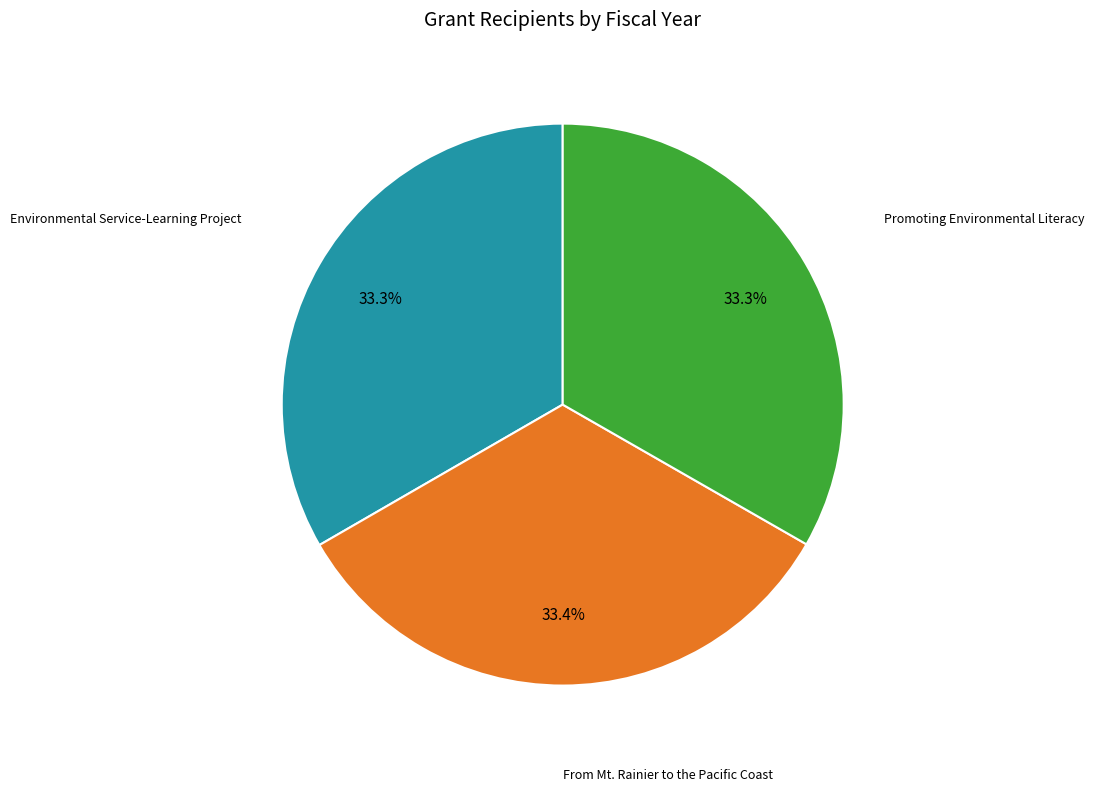

Does any single category account for the majority?

No